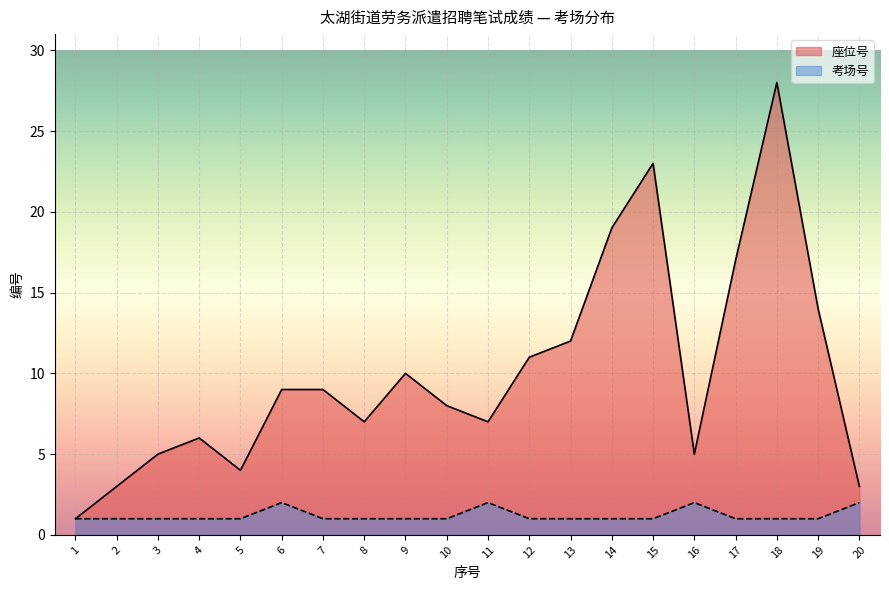

Which series has the largest range (max minus min)?

座位号